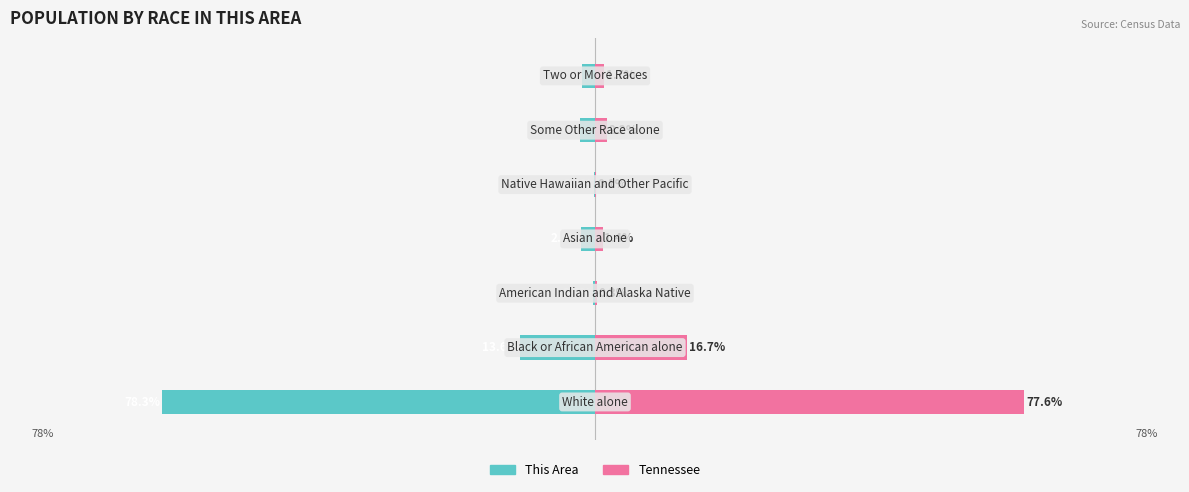

What is the value of the This Area bar at the 1st from the left?

-78.3